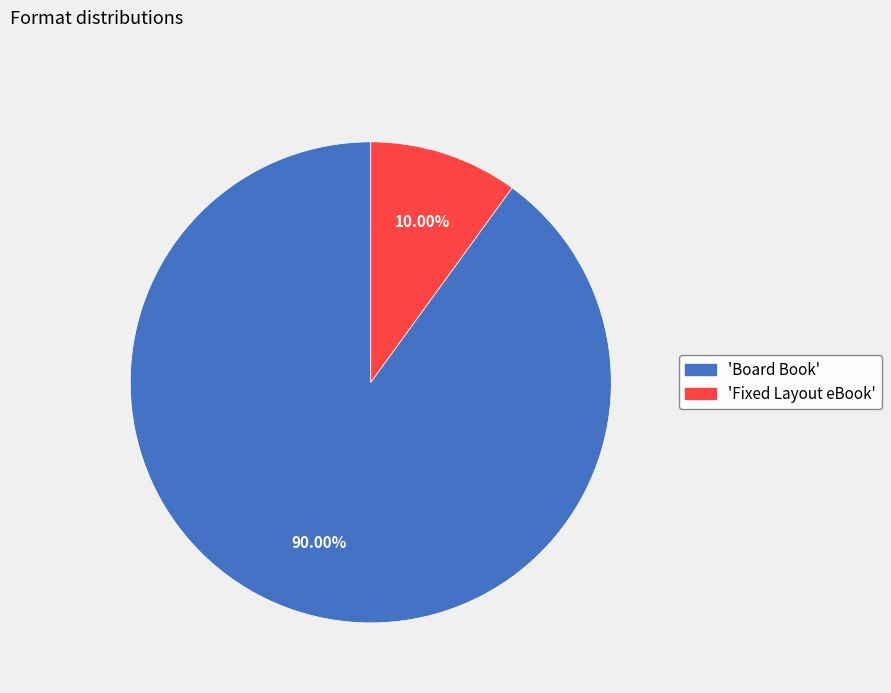

Does any single category account for the majority?

Yes